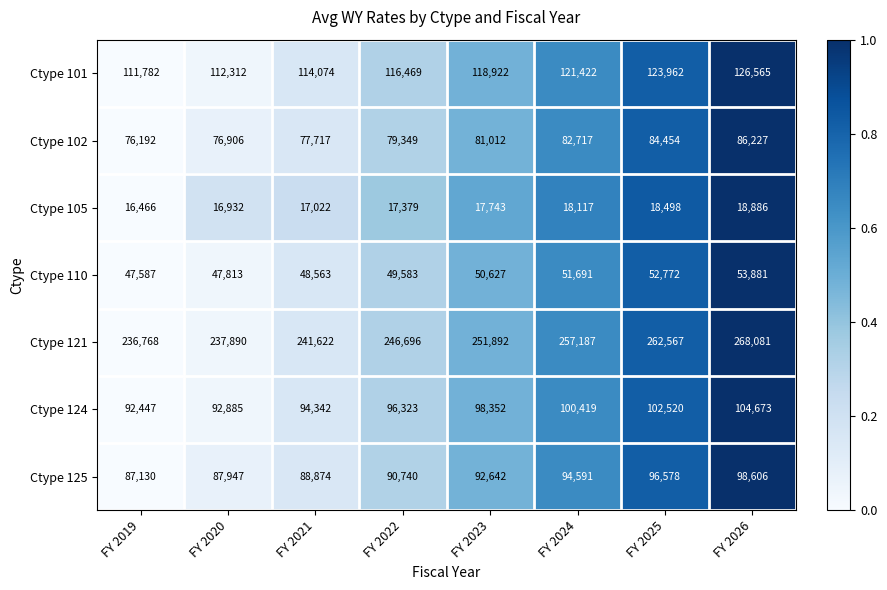

What is the difference between the maximum and minimum values in the Ctype 105 series?

2420